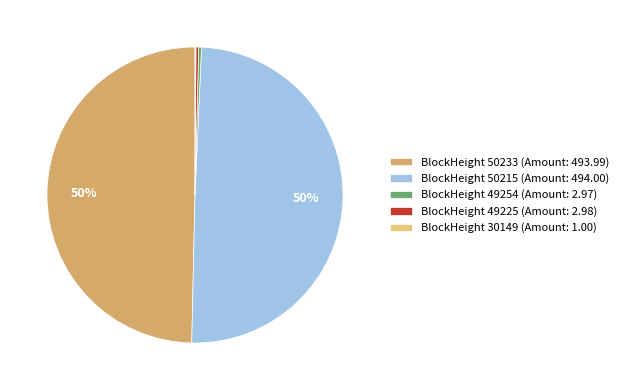

Is BlockHeight 49225 (Amount: 2.98) the majority of the pie?

No